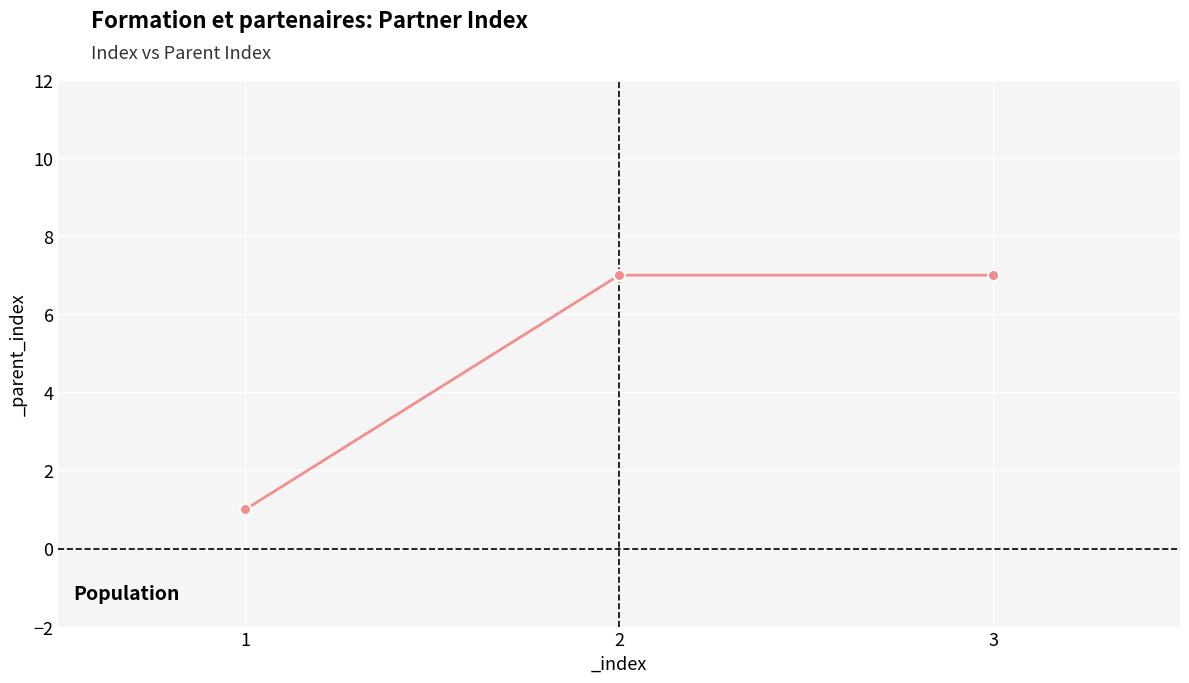

Approximately how many times larger is the value at 1 compared to 3?

0.1